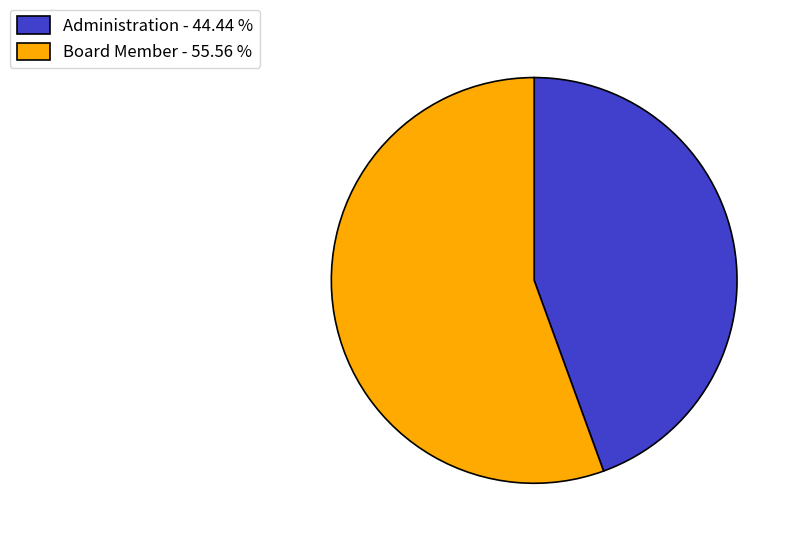

Rank the categories by value from highest to lowest.

Board Member, Administration